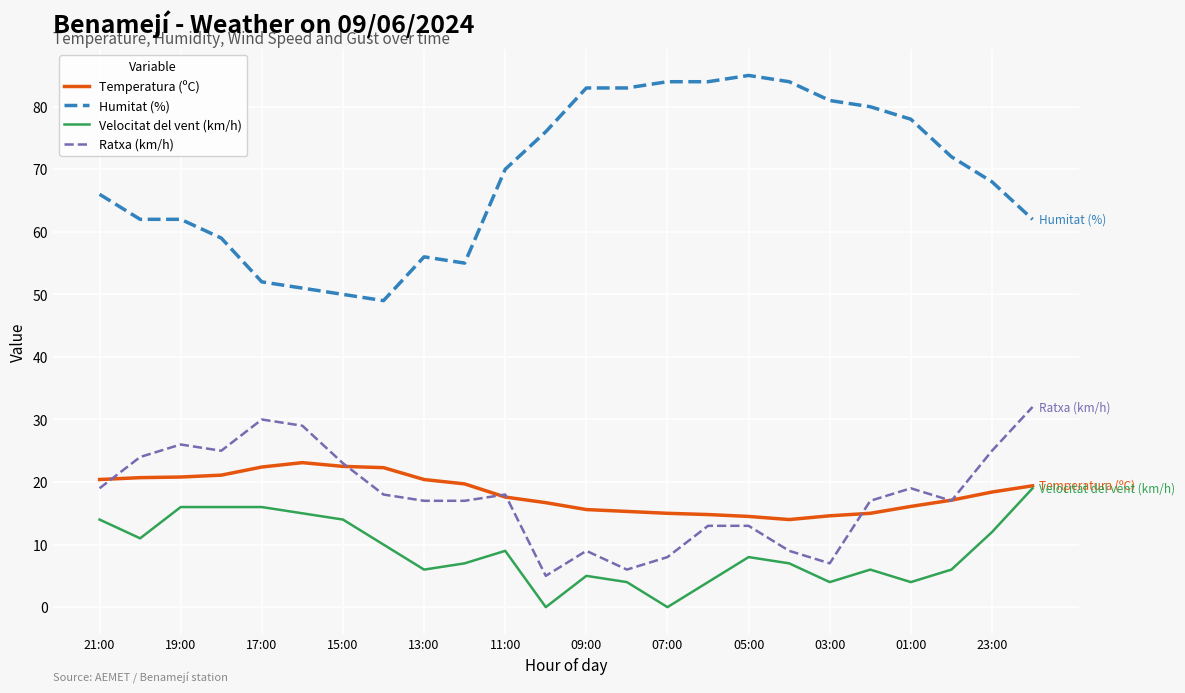

Which series has the widest spread of values?

Humitat (%)